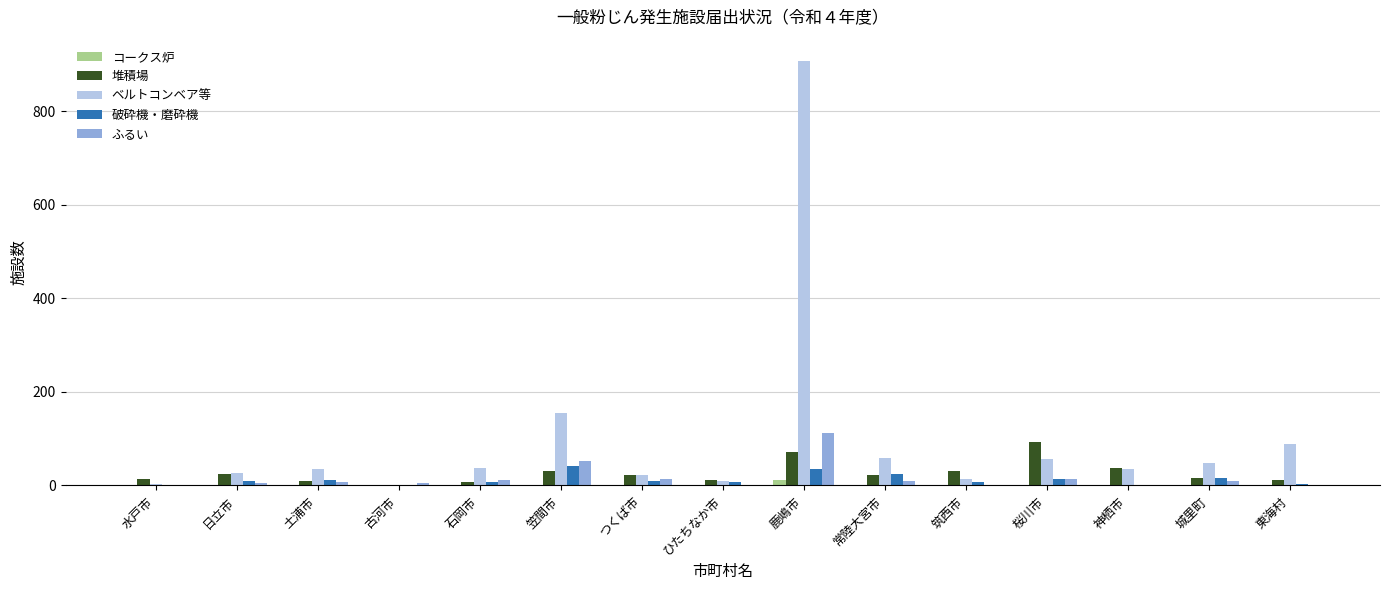

Count the number of categories in the chart.

15